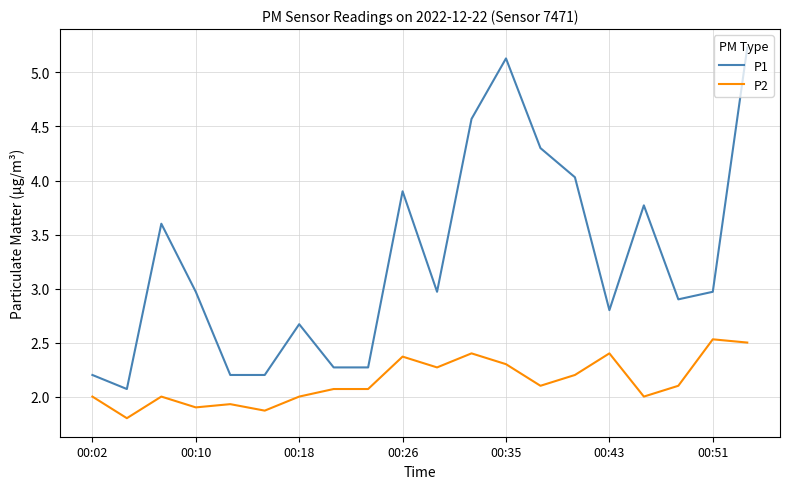

True or false: P1 and P2 intersect in this chart.

False